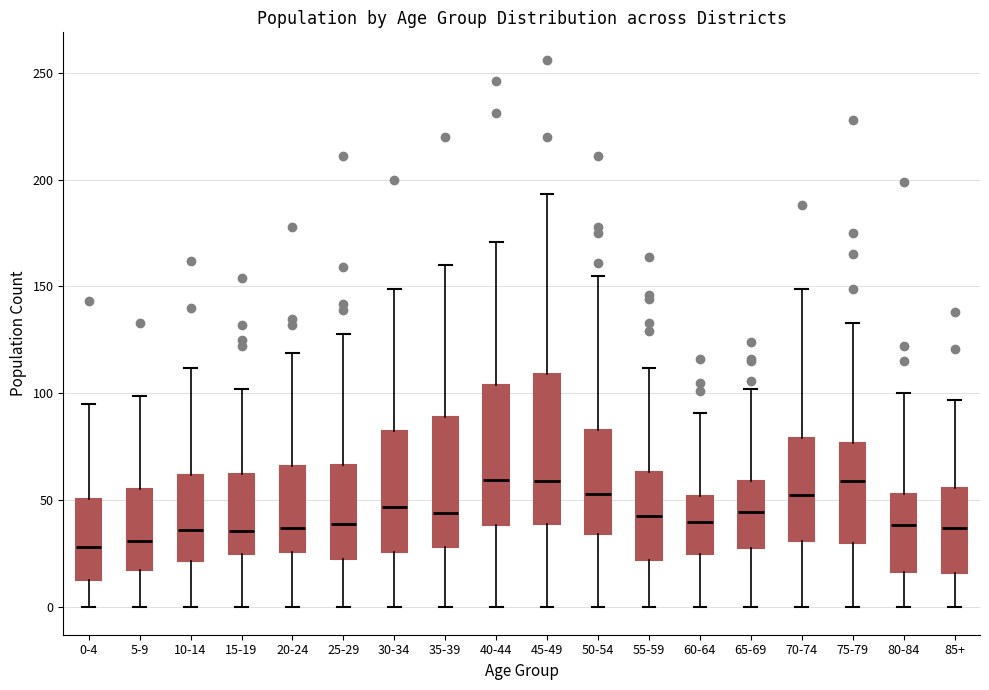

Reading left to right, transcribe this box plot: for each box, give where its median line is, the range the box spans, and where its two whiskers end, as read against the y-axis. The values are not printed on the chart, so give them approximately, as read against the axis.

0-4: median 30, box 15 to 50, whiskers 0 to 95
5-9: median 30, box 15 to 55, whiskers 0 to 100
10-14: median 35, box 20 to 60, whiskers 0 to 110
15-19: median 35, box 25 to 65, whiskers 0 to 100
20-24: median 35, box 25 to 65, whiskers 0 to 120
25-29: median 40, box 25 to 65, whiskers 0 to 130
30-34: median 45, box 25 to 80, whiskers 0 to 150
35-39: median 45, box 30 to 90, whiskers 0 to 160
40-44: median 60, box 40 to 105, whiskers 0 to 170
45-49: median 60, box 40 to 110, whiskers 0 to 195
50-54: median 55, box 35 to 85, whiskers 0 to 155
55-59: median 45, box 20 to 65, whiskers 0 to 110
60-64: median 40, box 25 to 50, whiskers 0 to 90
65-69: median 45, box 30 to 60, whiskers 0 to 100
70-74: median 55, box 30 to 80, whiskers 0 to 150
75-79: median 60, box 30 to 75, whiskers 0 to 135
80-84: median 40, box 15 to 55, whiskers 0 to 100
85+: median 35, box 15 to 55, whiskers 0 to 95